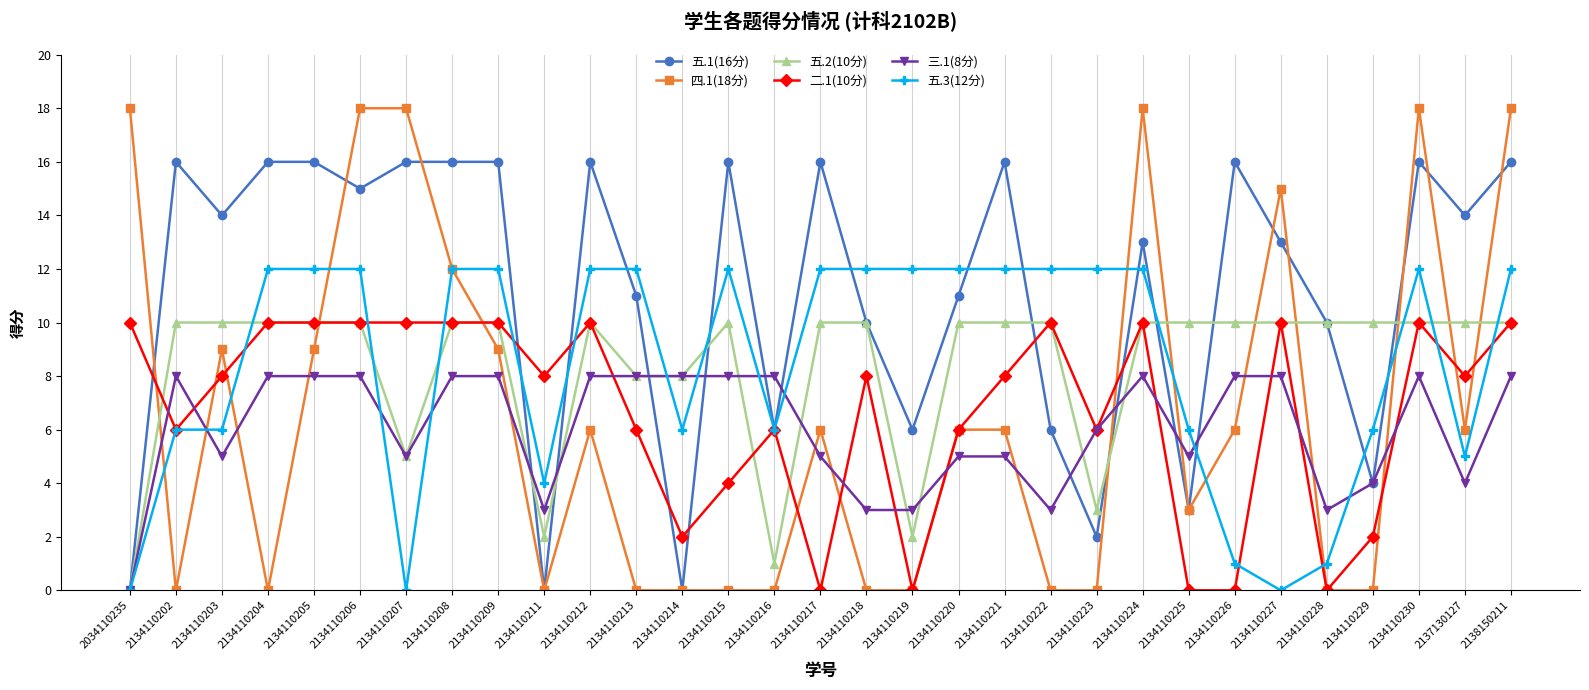

The 五.2(10分) series shows 10 at 2134110222. True or false?

True